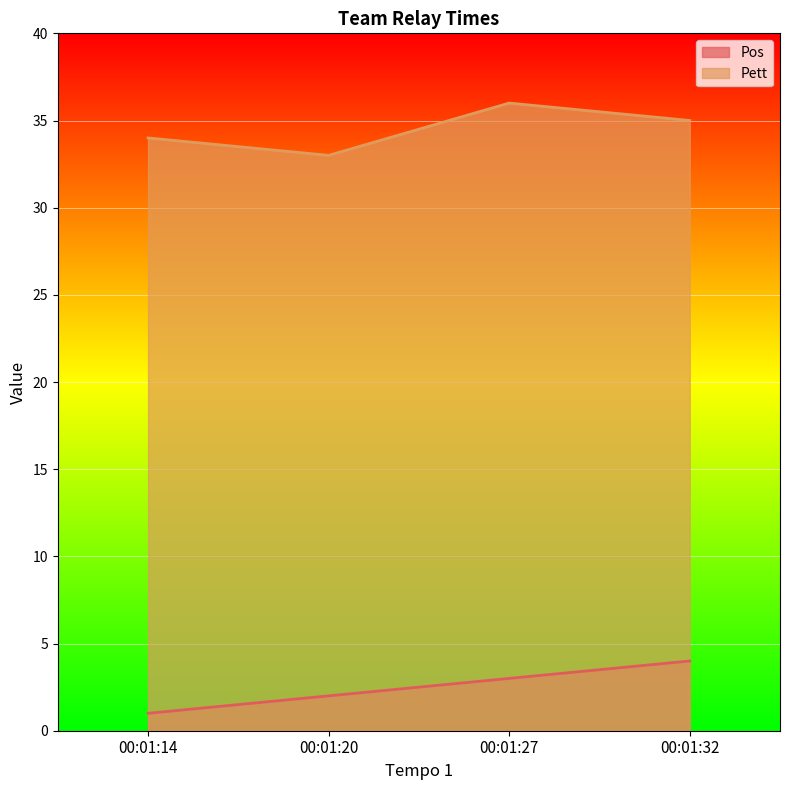

At how many categories does at least one series exceed 9?

4